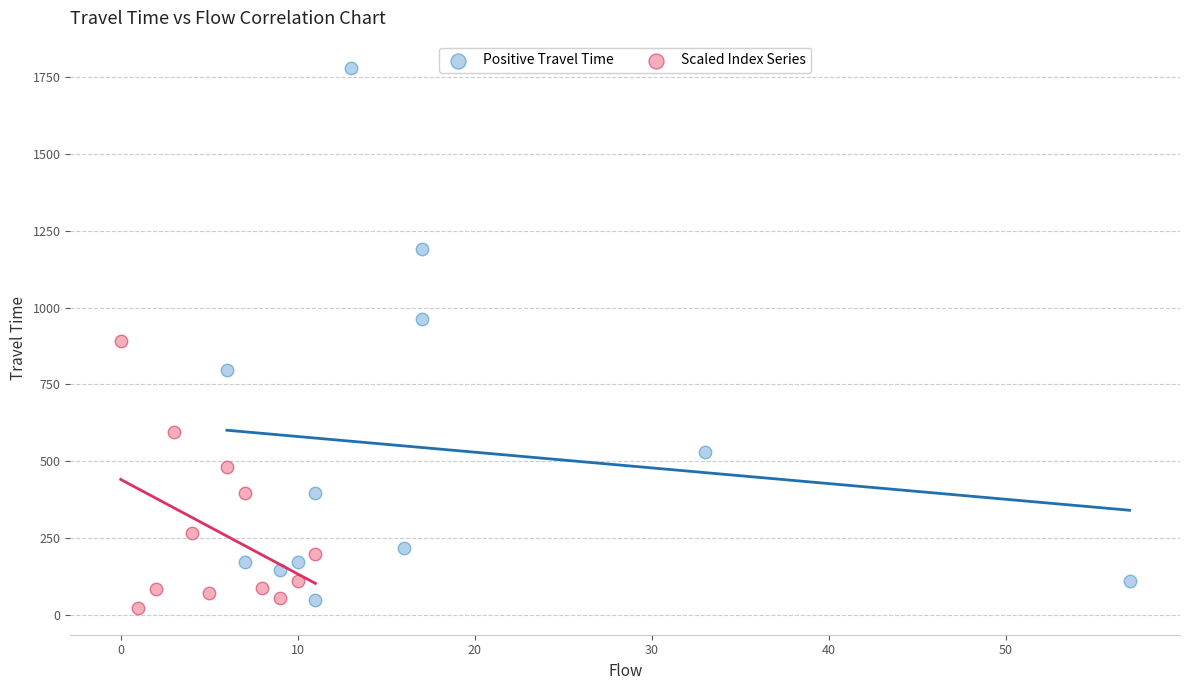

Which series contains the highest Y value?

Positive Travel Time